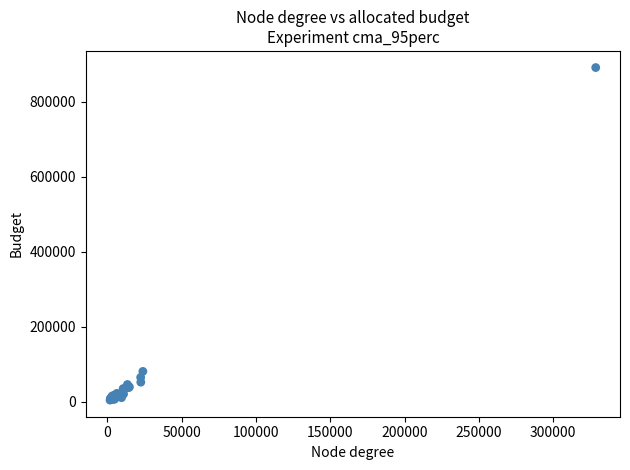

What Y value in the scatter plot is closest to 448051?

81382